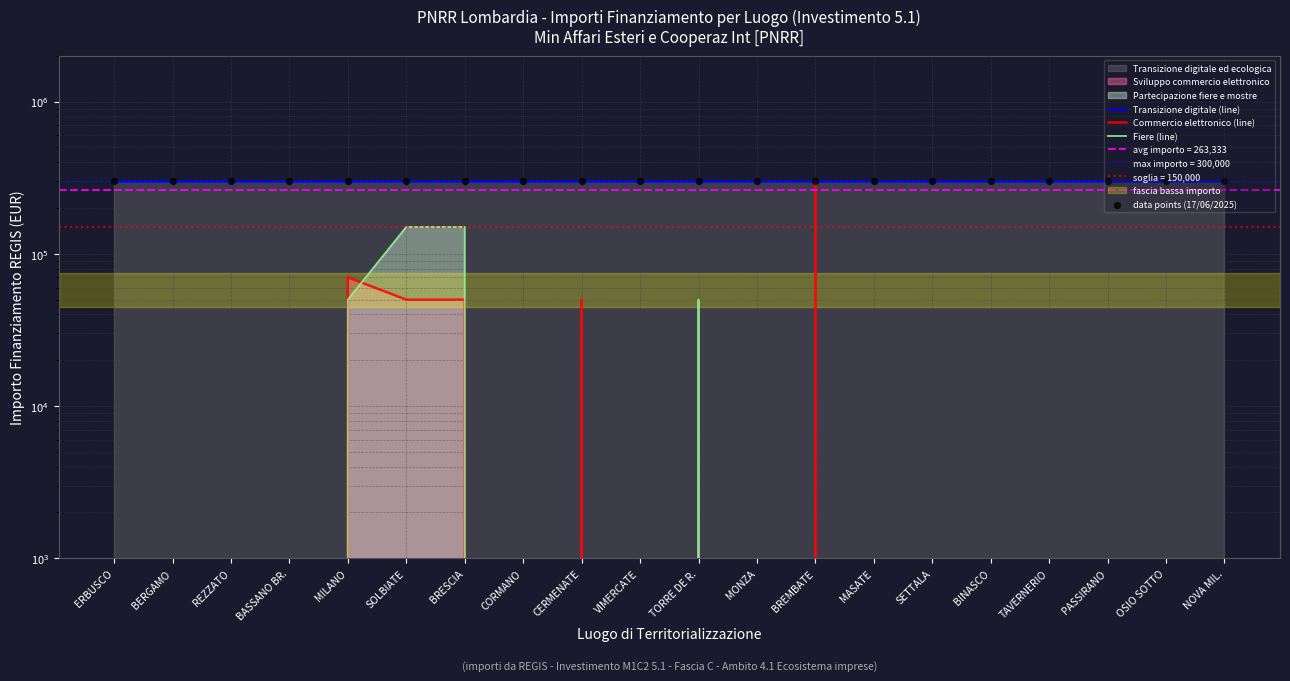

Is the value of data points (17/06/2025) at NOVA MIL. greater than the value of Commercio elettronico (line) at VIMERCATE?

Yes